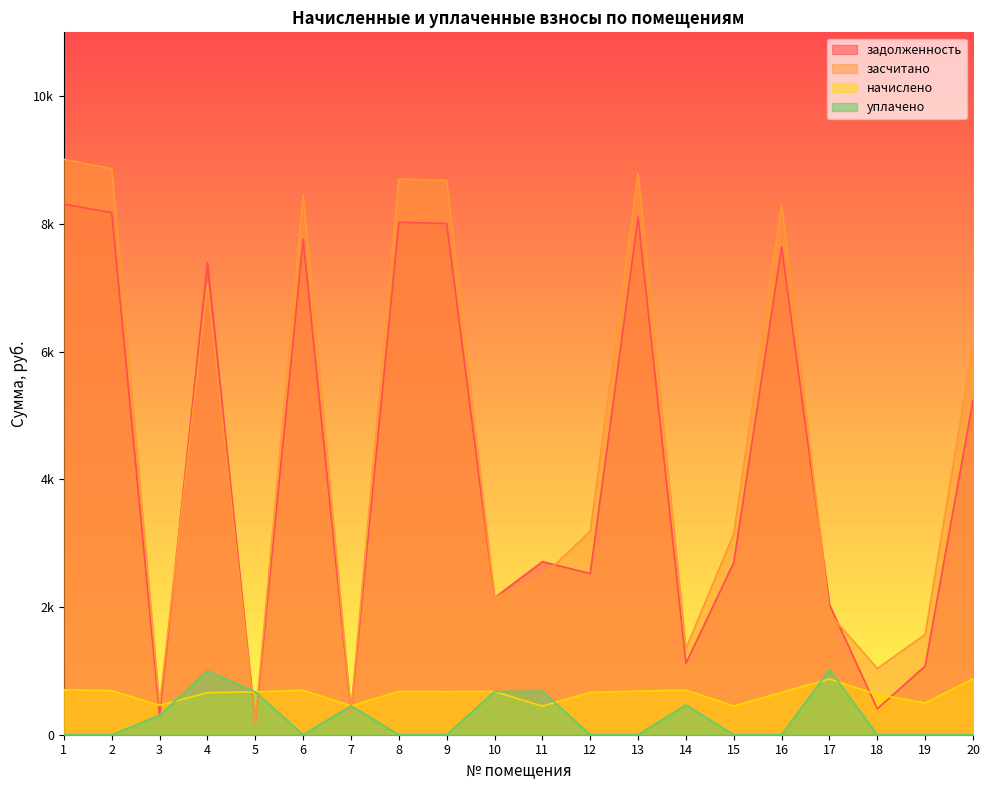

What is the difference between the засчитано values at 5 and 3?

280.6